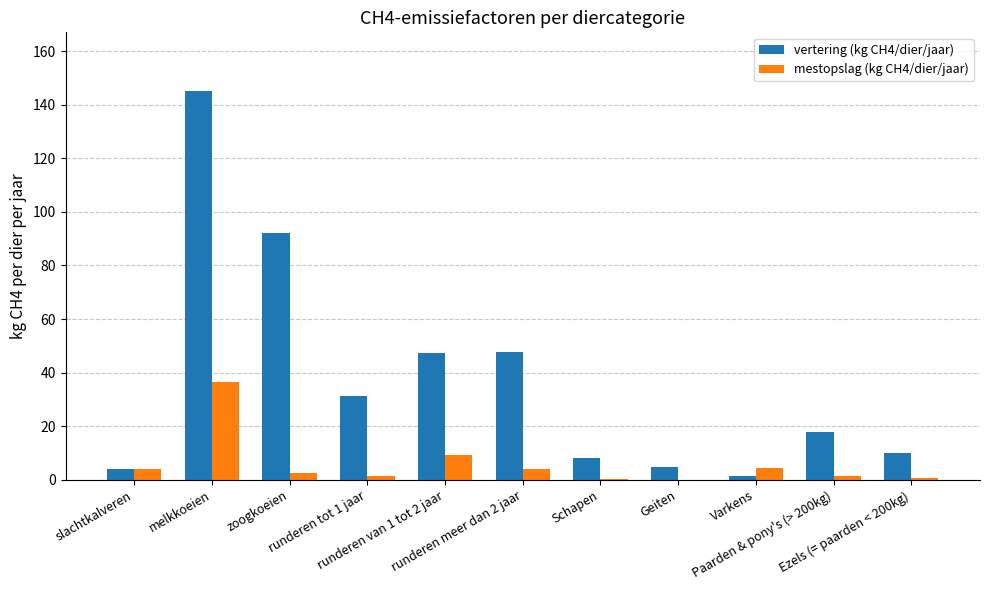

What is the maximum value for mestopslag (kg CH4/dier/jaar)?

36.7